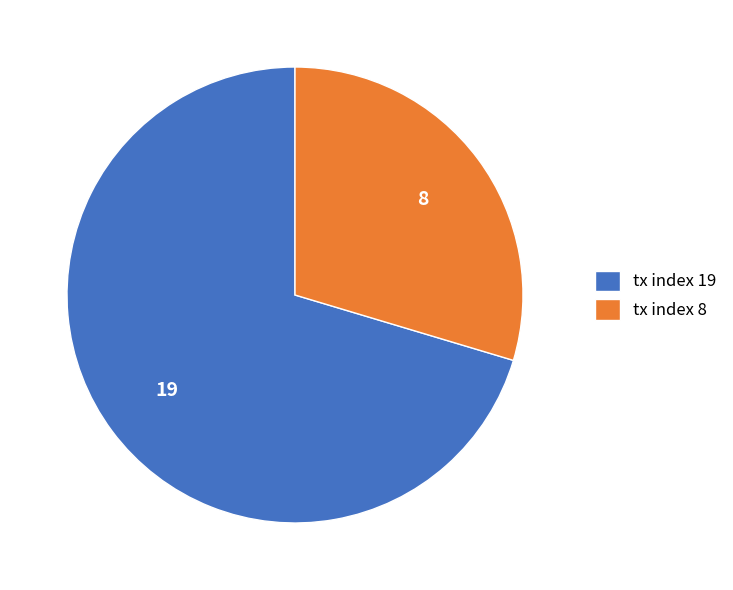

True or false: tx index 19 accounts for 70% of the total.

True